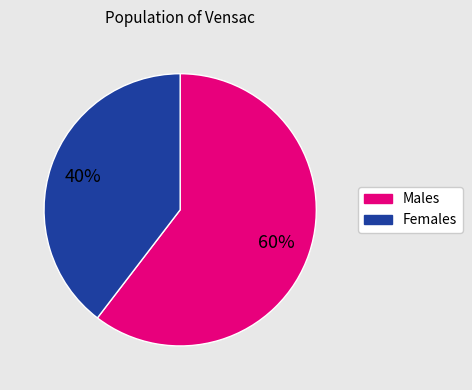

Is there any slice that represents more than half of the pie?

Yes